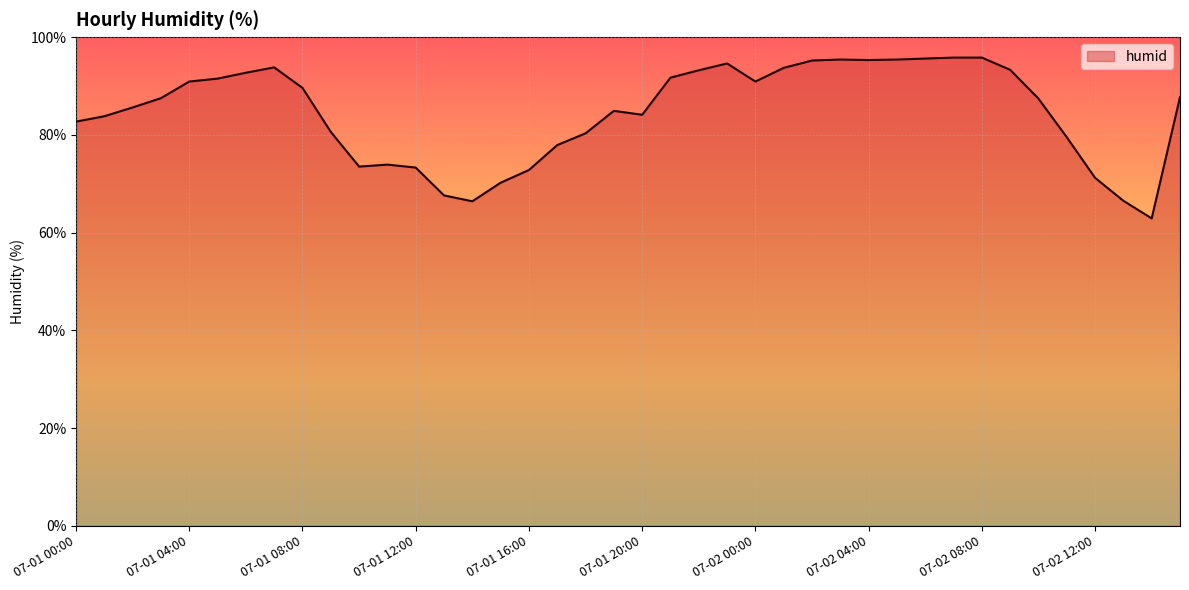

What is the smallest value displayed?

62.9